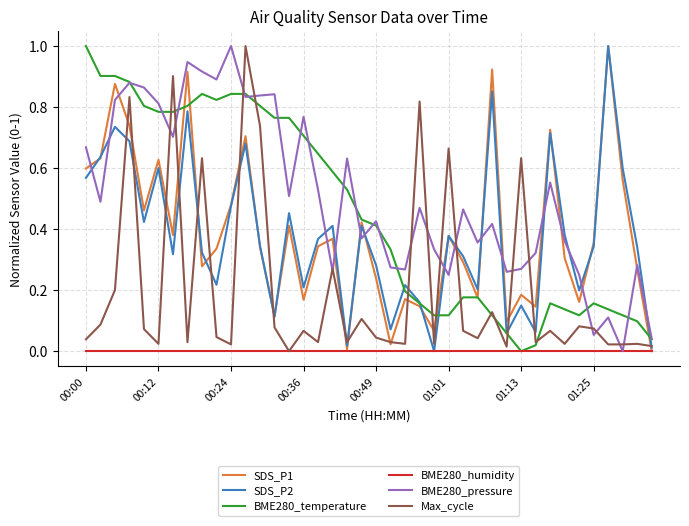

How many intersections are there between SDS_P2 and BME280_pressure?

14